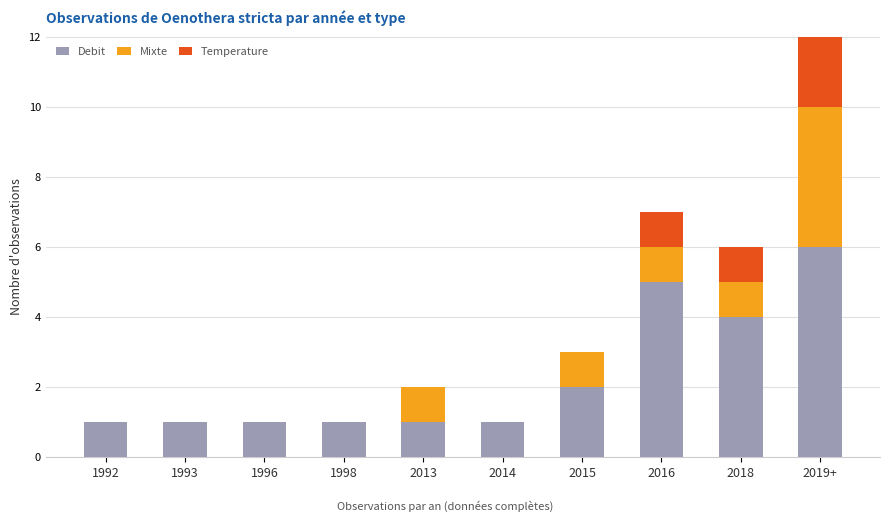

Are the bars grouped side by side (vs. stacked)?

No